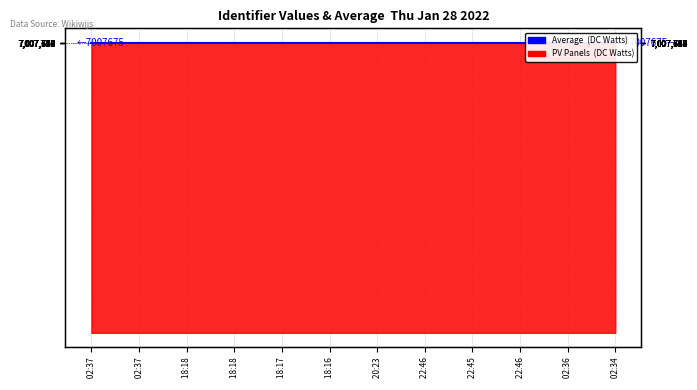

How many data points does each series have?

12